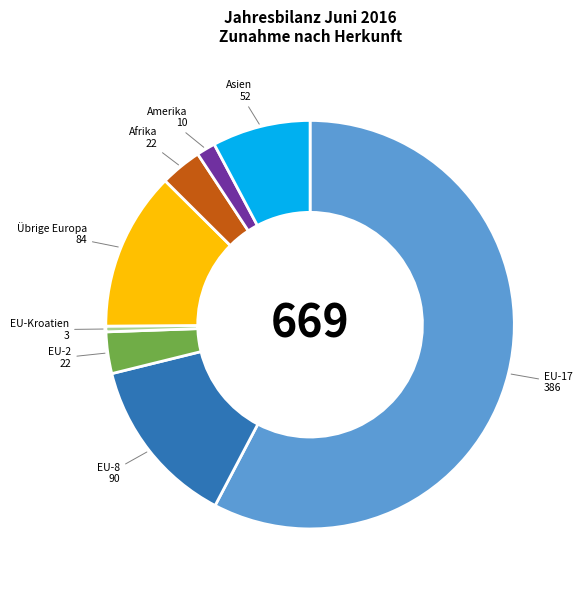

Between EU-Kroatien and Asien, which is larger?

Asien